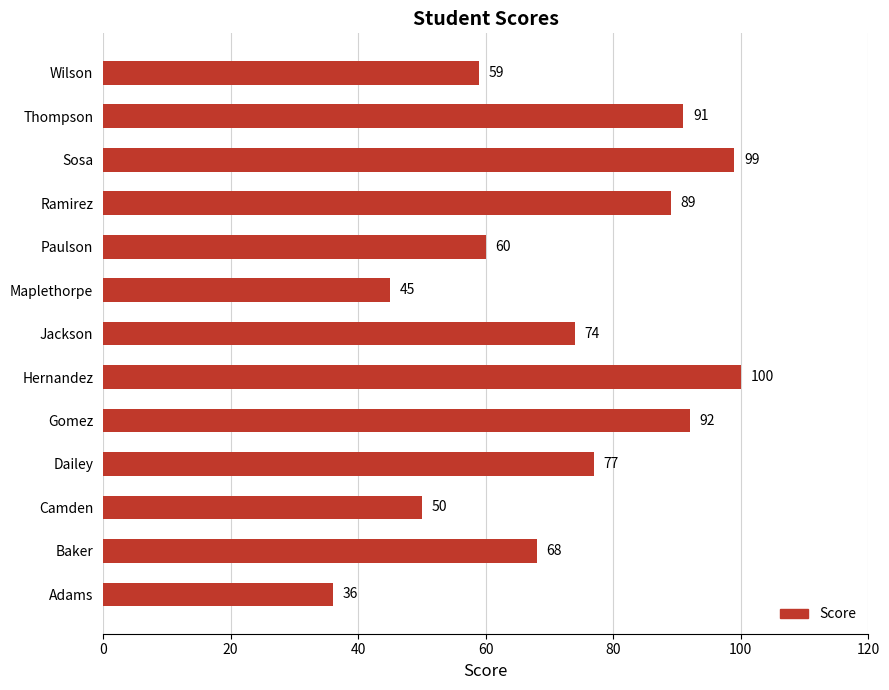

Where is the data nearest to the value 68?

Baker